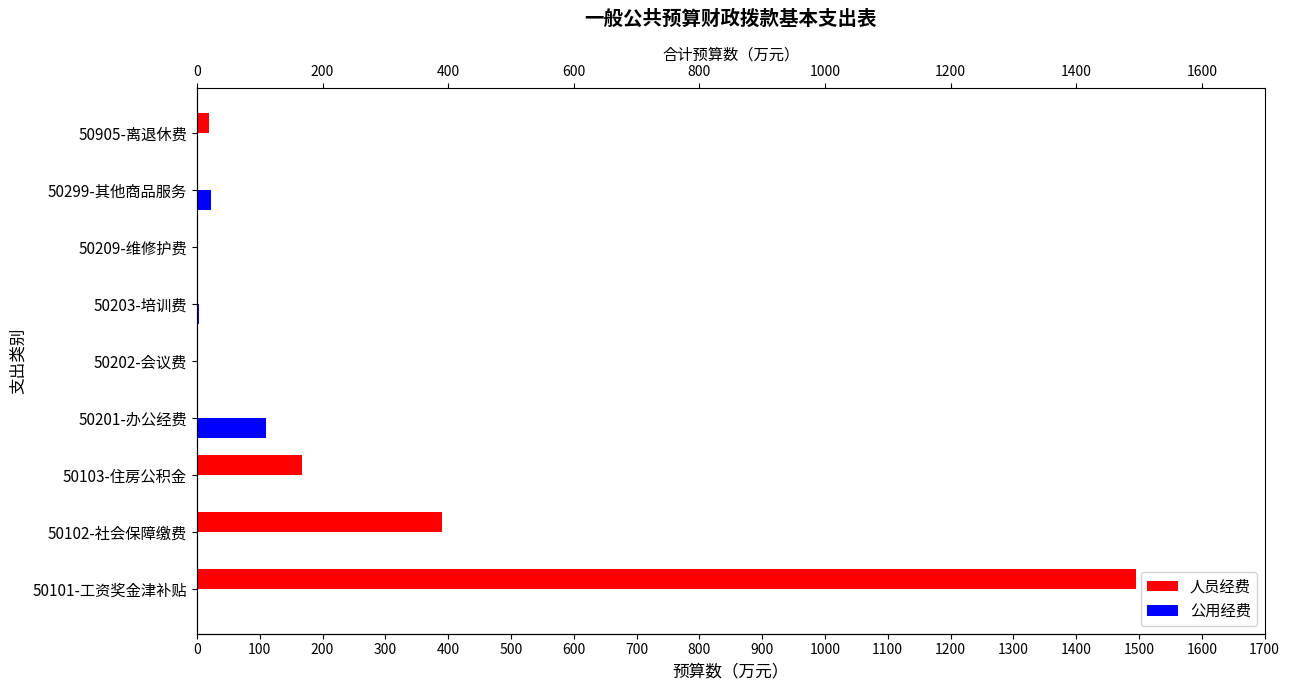

Which series has the largest total across all categories?

人员经费